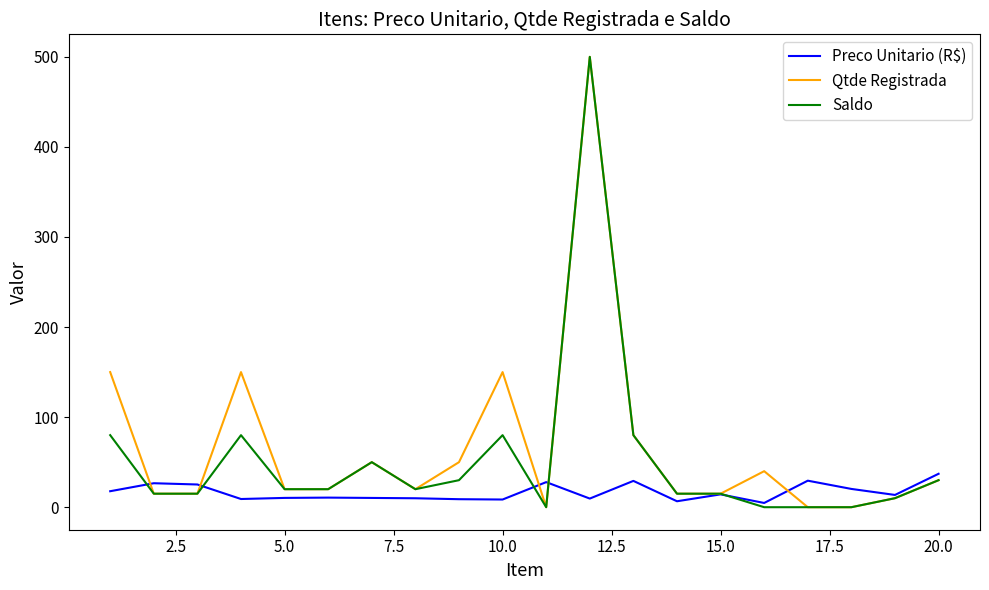

What is the highest value of the Preco Unitario (R$) series?

37.1